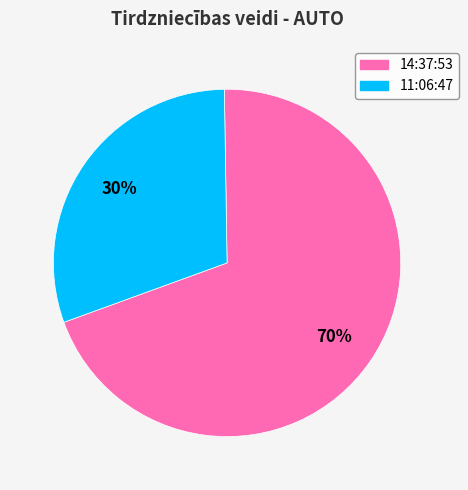

To the nearest percent, what is the combined percentage of 11:06:47 and 14:37:53?

100%